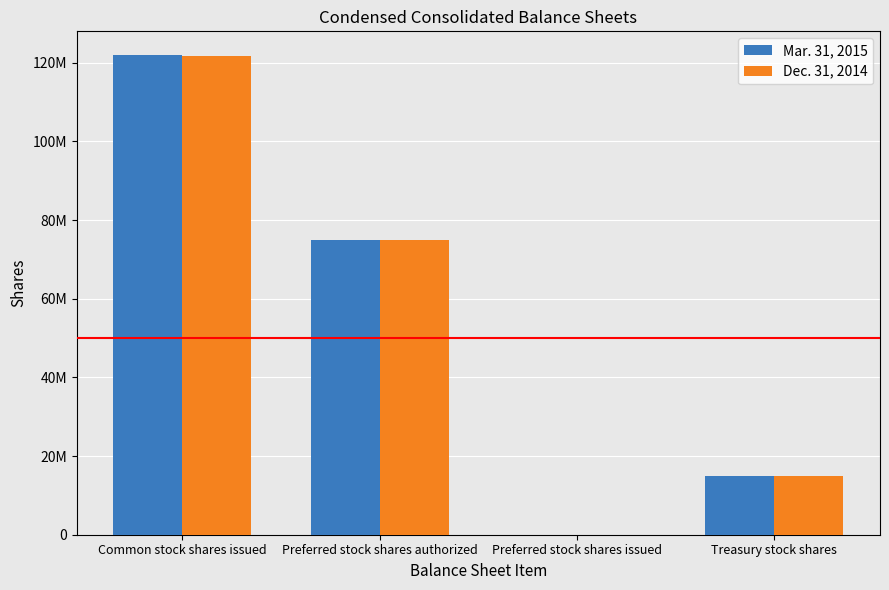

What is the value of the Dec. 31, 2014 bar at the 1st from the left?

121604332